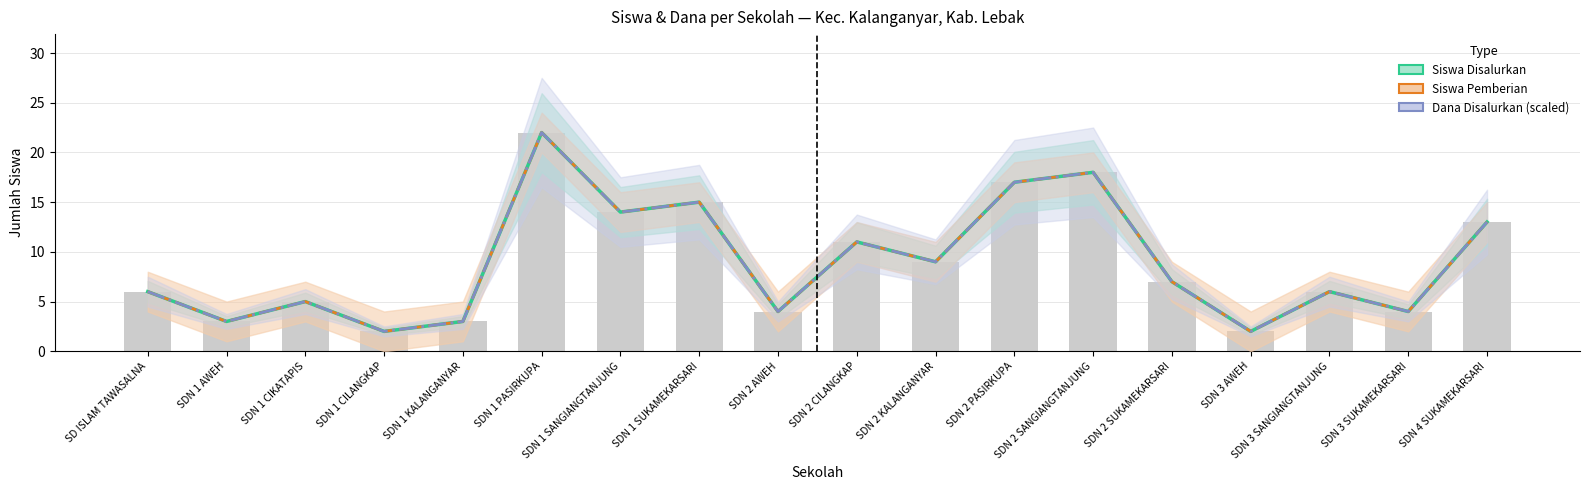

What is the difference between the Dana Disalurkan (scaled) values at SDN 3 AWEH and SDN 1 SANGIANGTANJUNG?

12